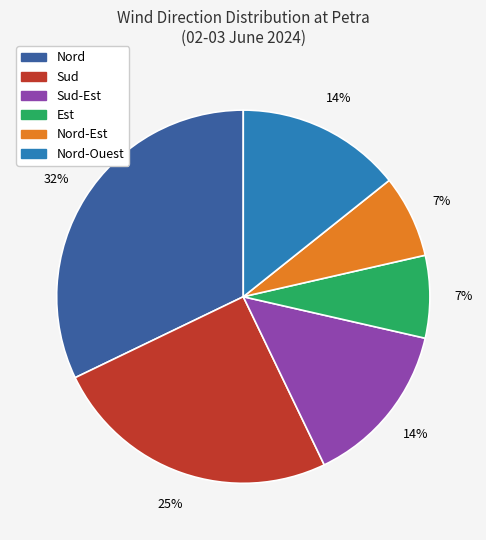

To the nearest percent, what percentage of the pie is Nord-Ouest?

14%